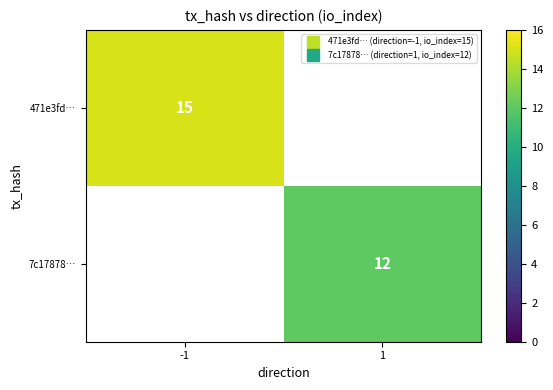

Which category has the lowest value across all series?

1